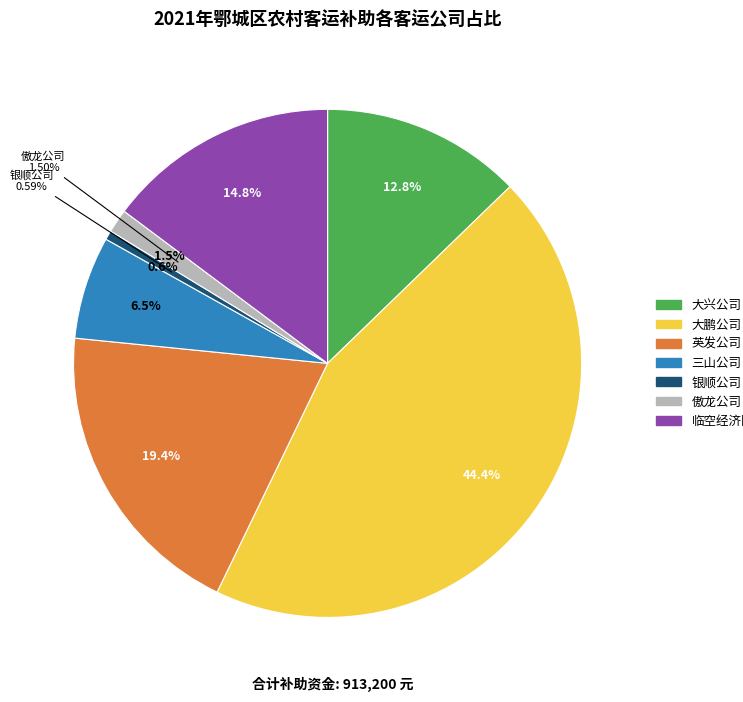

What is the total percentage of 傲龙公司 and 临空经济区?

16.3%